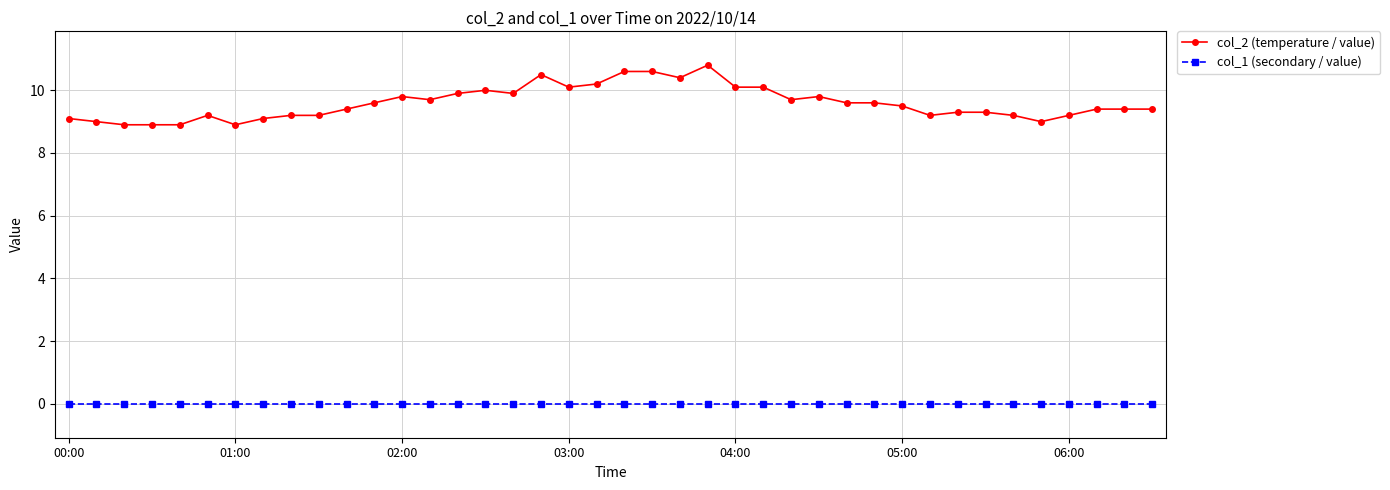

Reading left to right, extract all data points from this chart.

col_2 (temperature / value): 9.1	9.0	8.9	8.9	8.9	9.2	8.9	9.1	9.2	9.2	9.4	9.6	9.8	9.7	9.9	10.0	9.9	10.5	10.1	10.2	10.6	10.6	10.4	10.8	10.1	10.1	9.7	9.8	9.6	9.6	9.5	9.2	9.3	9.3	9.2	9.0	9.2	9.4	9.4	9.4
col_1 (secondary / value): 0.0	0.0	0.0	0.0	0.0	0.0	0.0	0.0	0.0	0.0	0.0	0.0	0.0	0.0	0.0	0.0	0.0	0.0	0.0	0.0	0.0	0.0	0.0	0.0	0.0	0.0	0.0	0.0	0.0	0.0	0.0	0.0	0.0	0.0	0.0	0.0	0.0	0.0	0.0	0.0